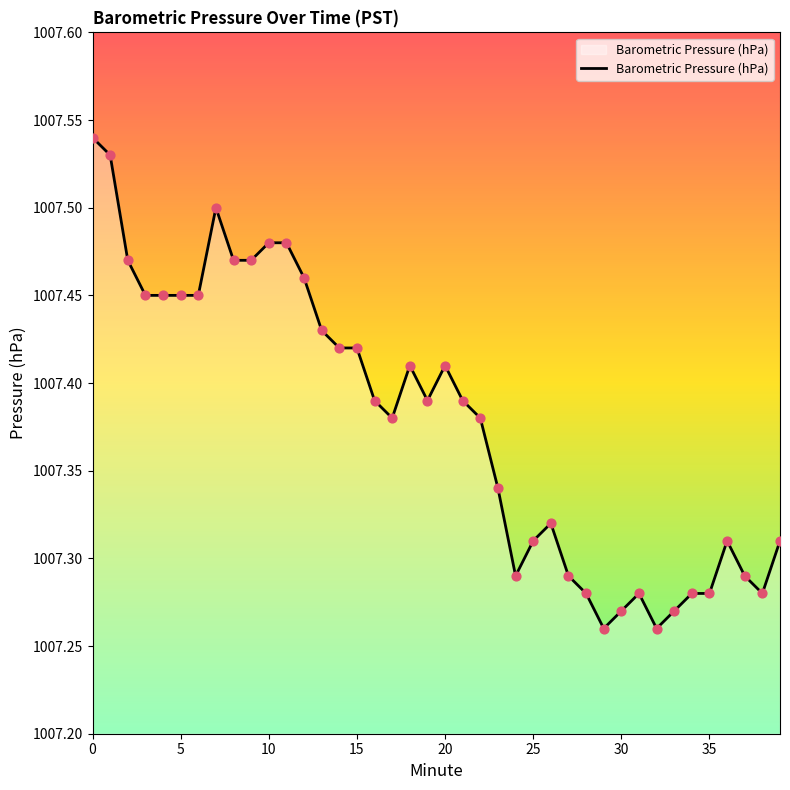

What is the difference between the maximum and minimum values?

0.3